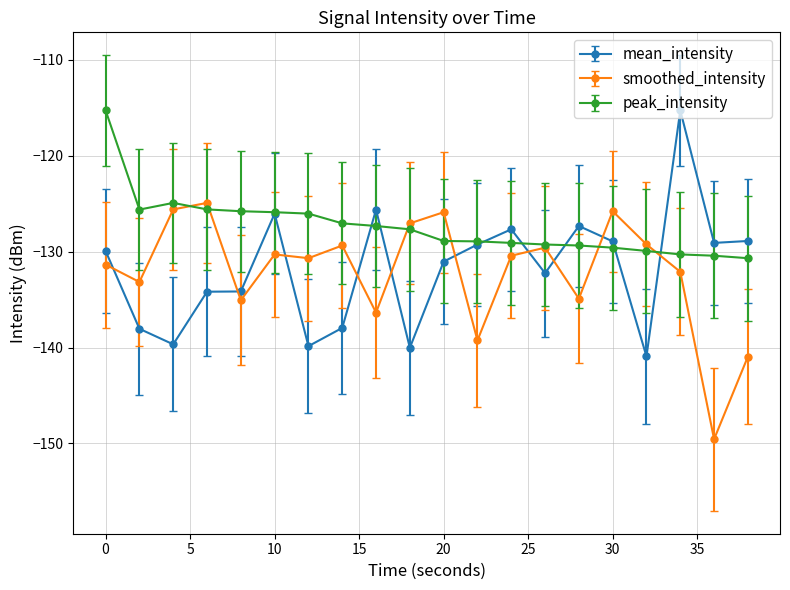

Which series has the largest total across all categories?

peak_intensity